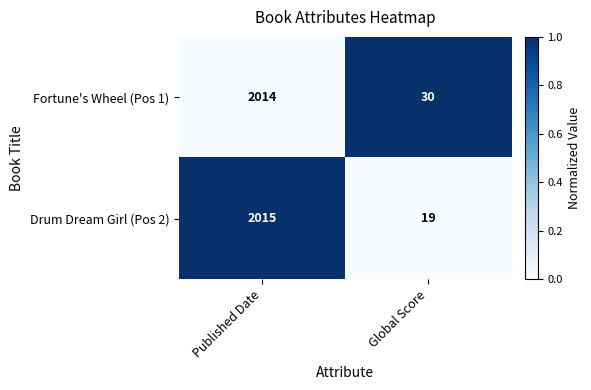

Between Published Date and Global Score, which series saw the biggest shift?

Drum Dream Girl (Pos 2)